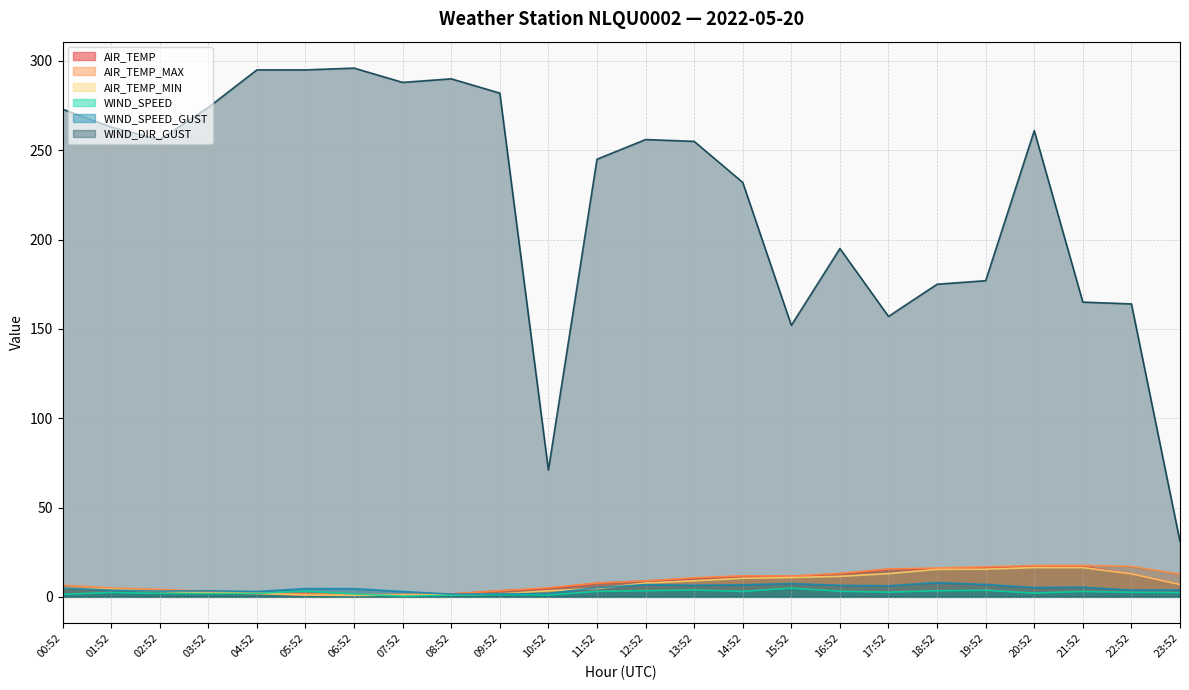

At which category does AIR_TEMP_MIN reach its first local valley?

06:52